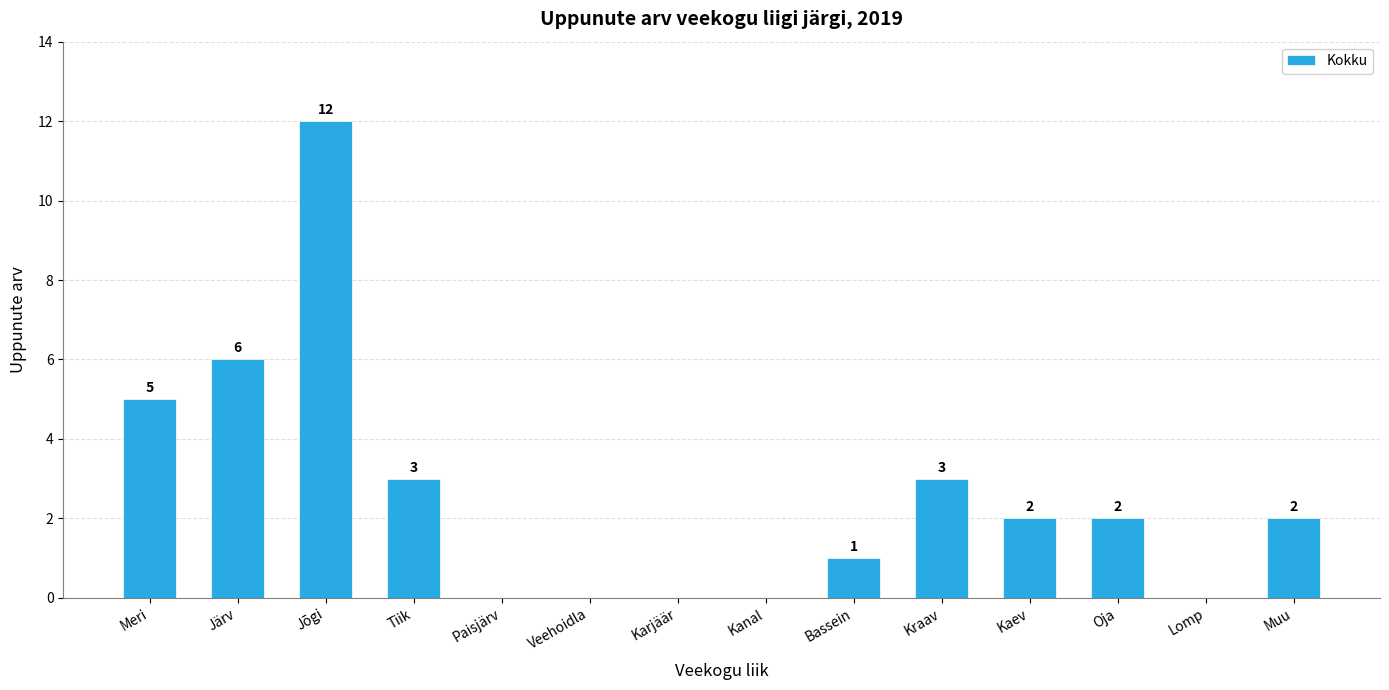

What is the sum of all values?

36